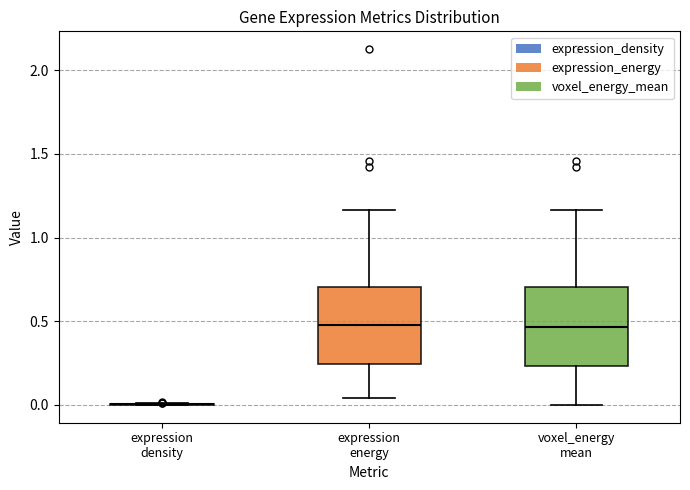

Where is the lower edge of the box for expression energy on the y-axis? The values are not printed on the chart, so give them approximately, as read against the axis.

0.25